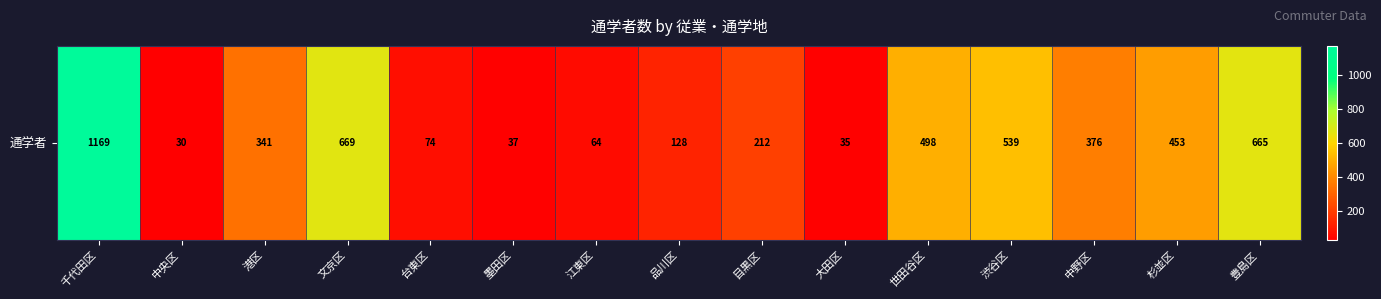

Which category has the highest value across all series?

千代田区